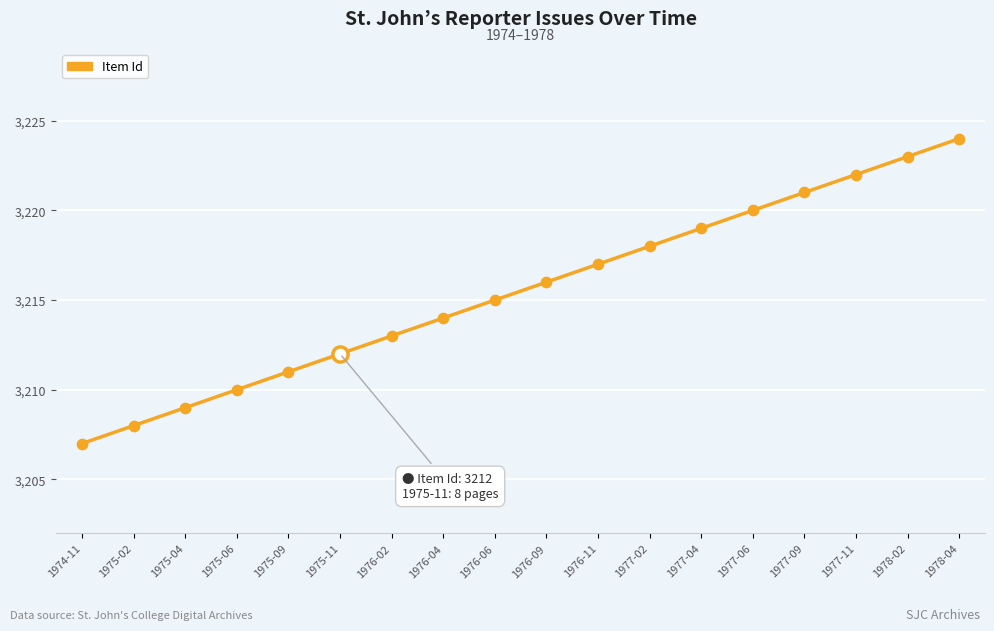

Between 1976-04 and 1975-02, which is larger?

1976-04